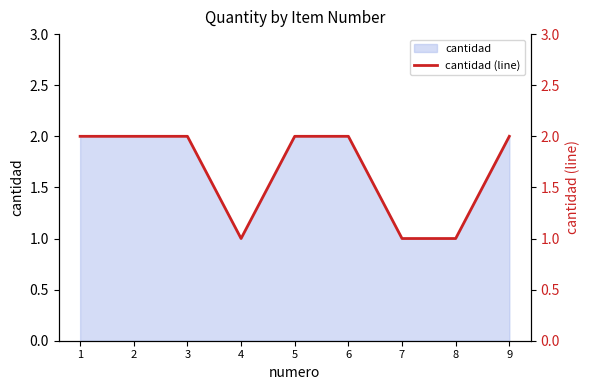

What is the difference between the values at 3 and 8?

1